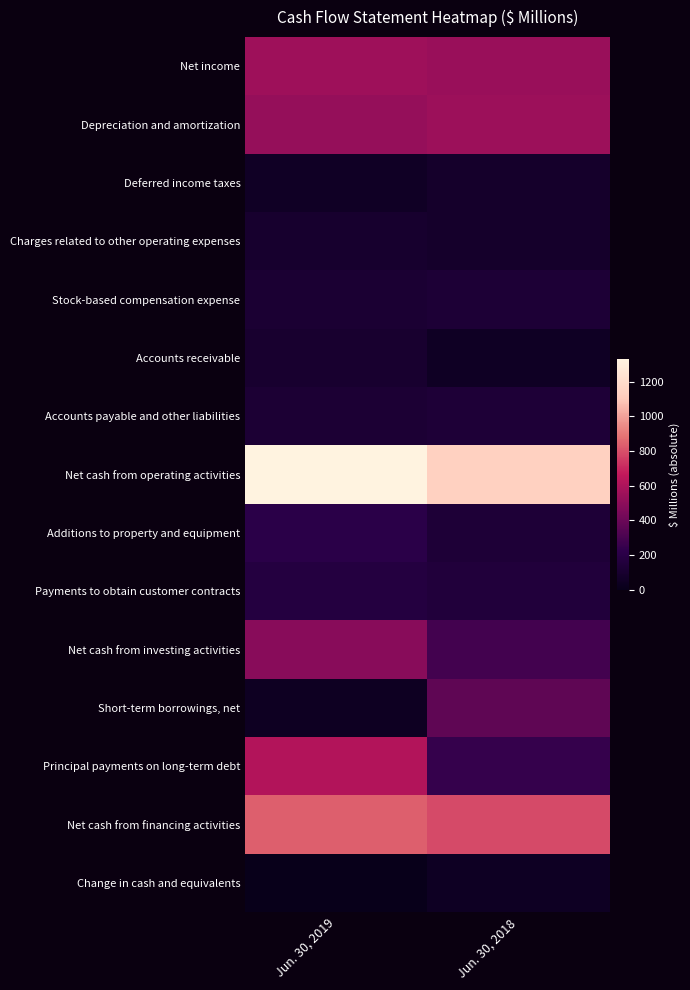

Reading left to right, list all the values displayed in this chart.

Net income: Jun. 30, 2019=551	Jun. 30, 2018=536
Depreciation and amortization: Jun. 30, 2019=525	Jun. 30, 2018=546
Deferred income taxes: Jun. 30, 2019=57	Jun. 30, 2018=80
Charges related to other operating expenses: Jun. 30, 2019=95	Jun. 30, 2018=78
Stock-based compensation expense: Jun. 30, 2019=115	Jun. 30, 2018=133
Accounts receivable: Jun. 30, 2019=100	Jun. 30, 2018=50
Accounts payable and other liabilities: Jun. 30, 2019=123	Jun. 30, 2018=139
Net cash from operating activities: Jun. 30, 2019=1328	Jun. 30, 2018=1138
Additions to property and equipment: Jun. 30, 2019=211	Jun. 30, 2018=139
Payments to obtain customer contracts: Jun. 30, 2019=173	Jun. 30, 2018=151
Net cash from investing activities: Jun. 30, 2019=486	Jun. 30, 2018=290
Short-term borrowings, net: Jun. 30, 2019=38	Jun. 30, 2018=364
Principal payments on long-term debt: Jun. 30, 2019=616	Jun. 30, 2018=246
Net cash from financing activities: Jun. 30, 2019=838	Jun. 30, 2018=784
Change in cash and equivalents: Jun. 30, 2019=3	Jun. 30, 2018=46